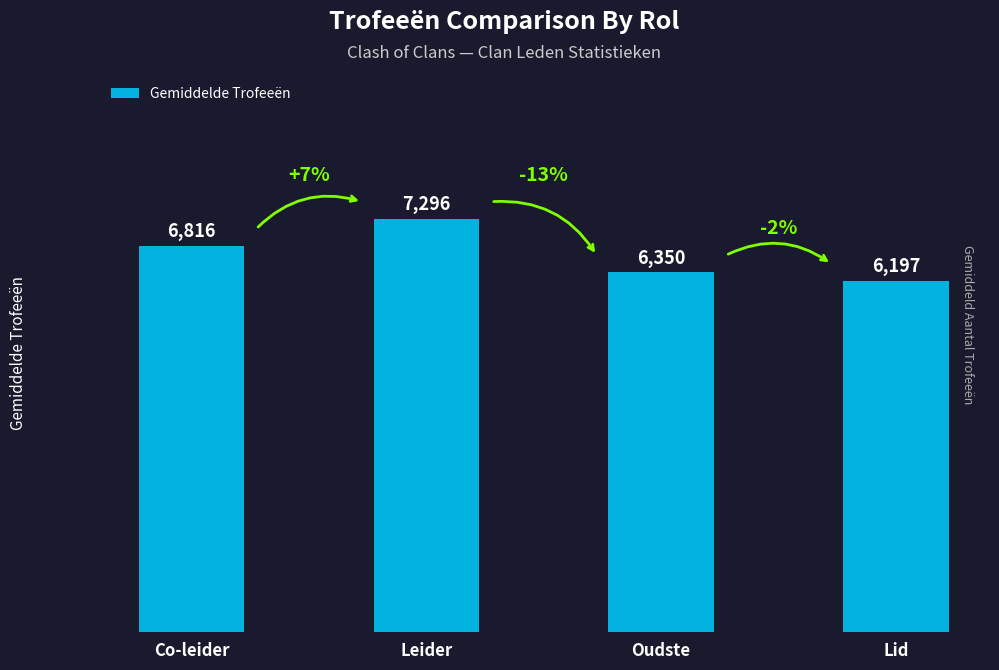

Reading left to right, extract all data points from this chart.

Co-leider=6816	Leider=7296	Oudste=6350	Lid=6197